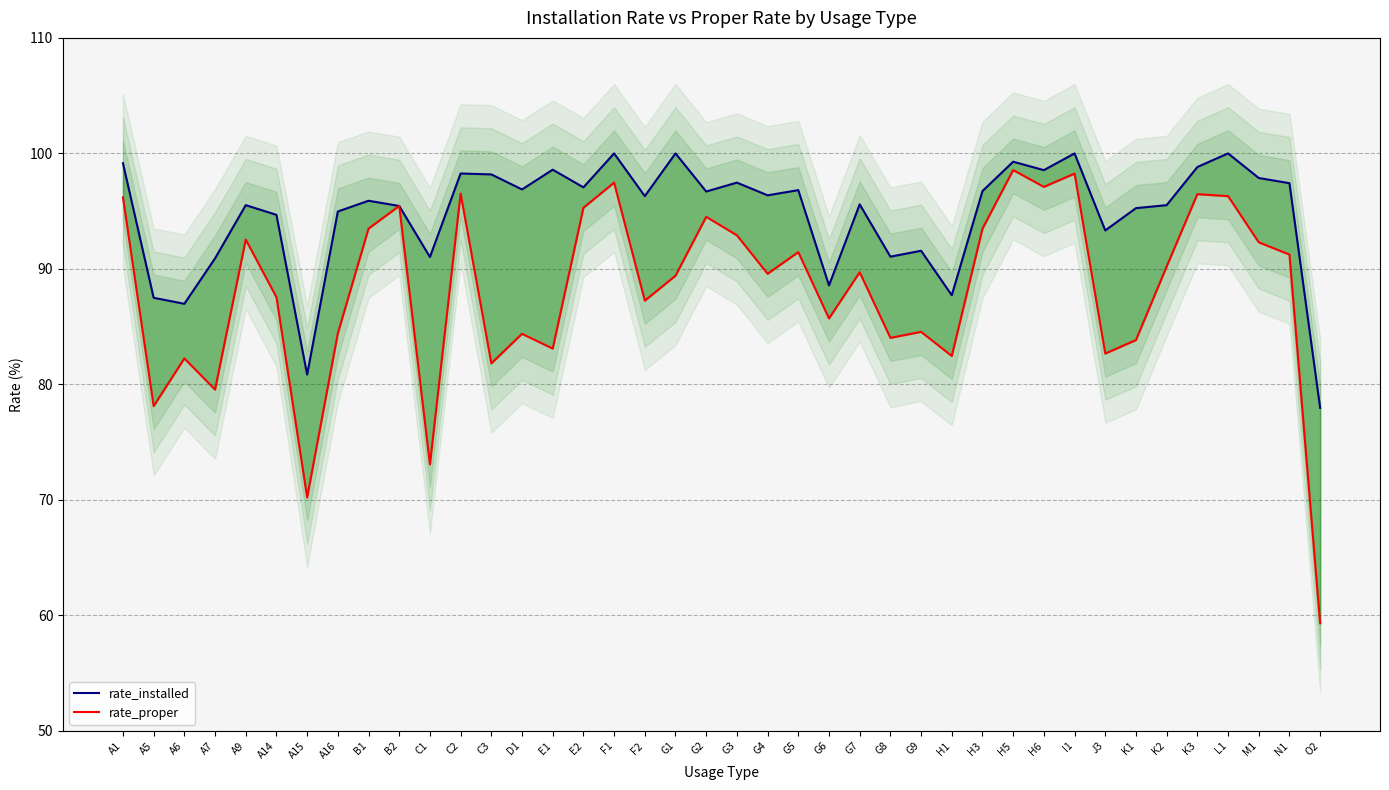

What is the label of the 5th point from the left?

A9